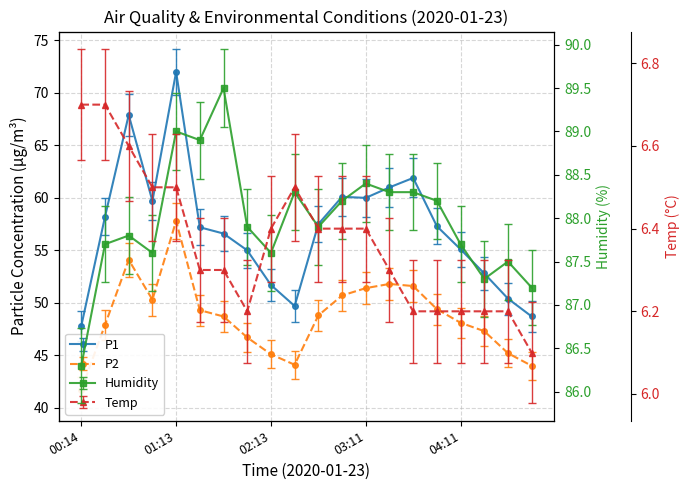

What is the minimum value shown in the chart?

6.1